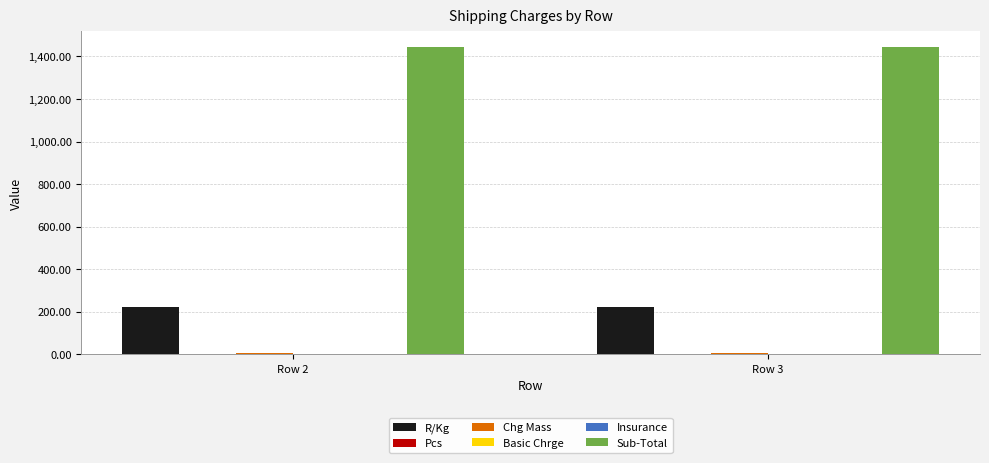

What are all the series names shown in the legend?

R/Kg, Pcs, Chg Mass, Basic Chrge, Insurance, Sub-Total